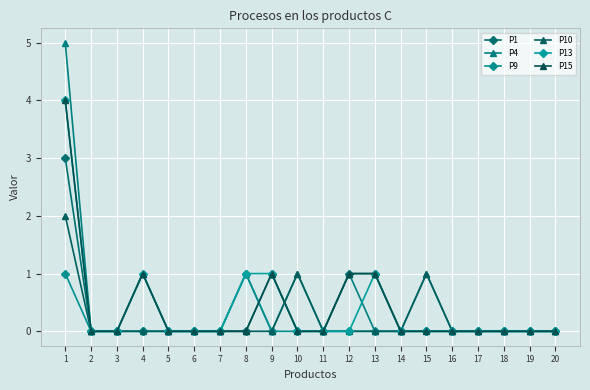

Which series has the largest total across all categories?

P4